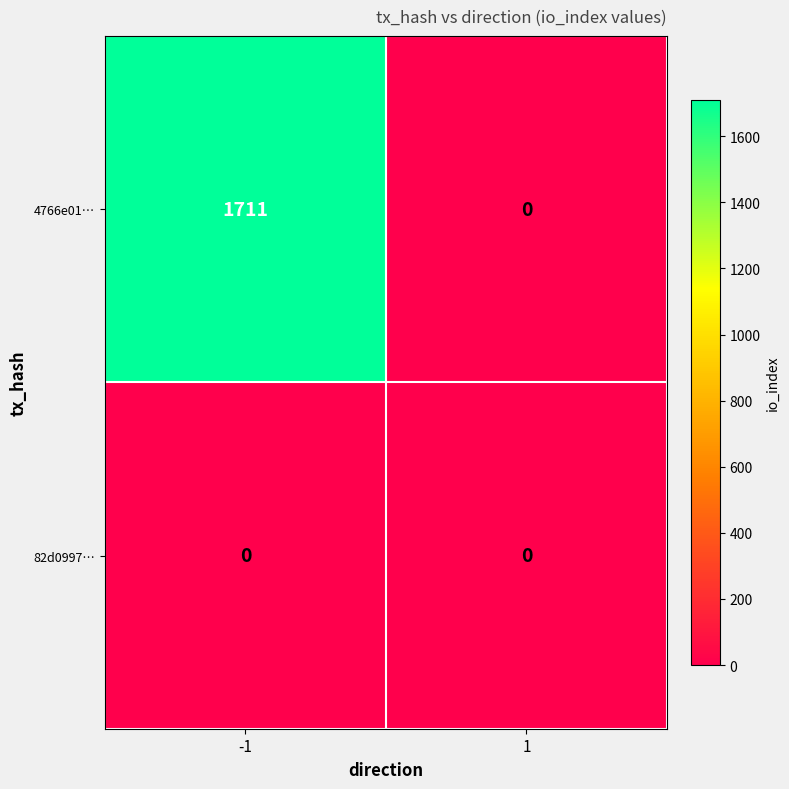

What is the spread (max minus min) of values at -1?

1711